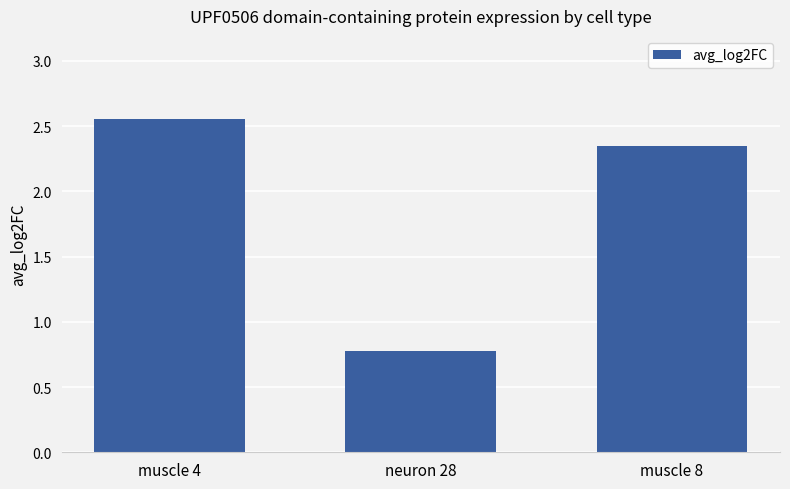

What is the minimum value shown in the chart?

0.8